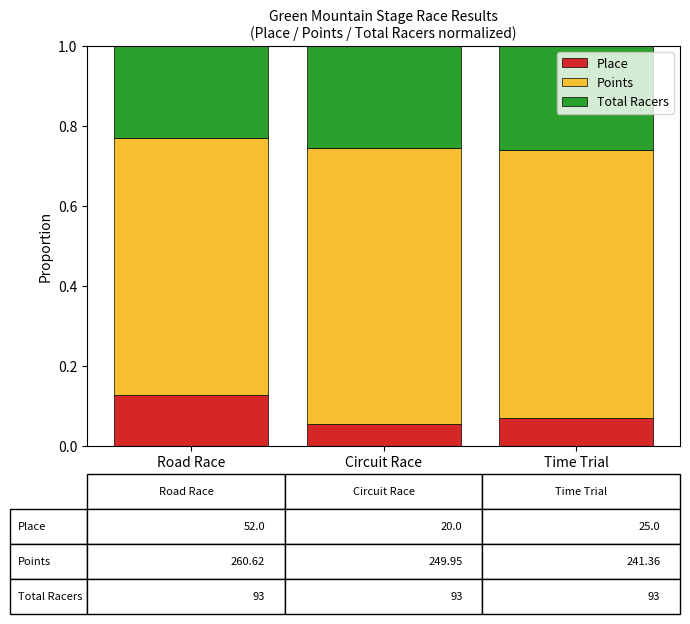

Count the Place values in the range 0 to 1.

3